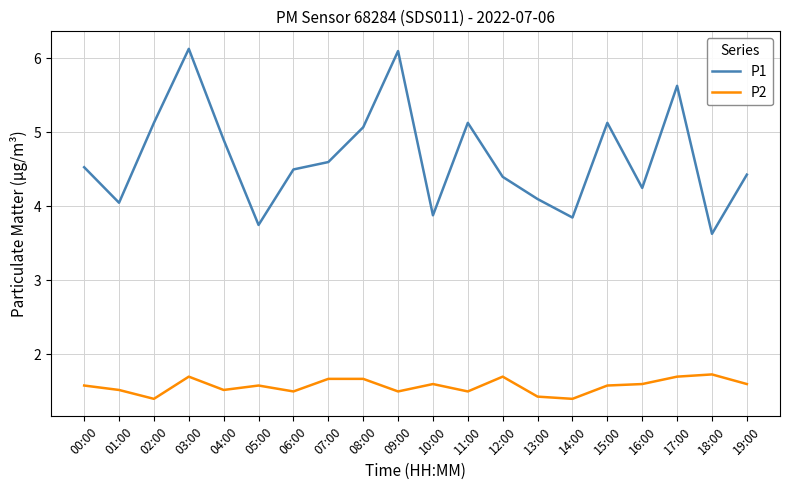

How many lines are shown in the chart?

2